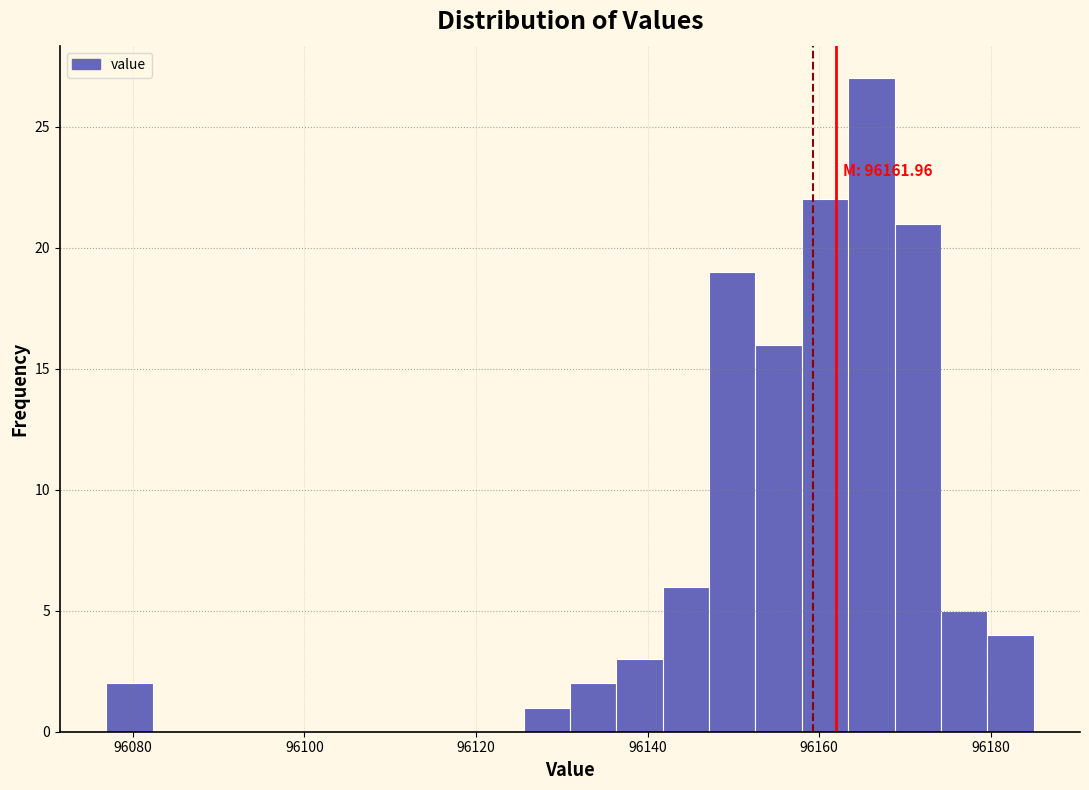

Read against the x-axis, roughly where is the centre of the tallest bar?

96166